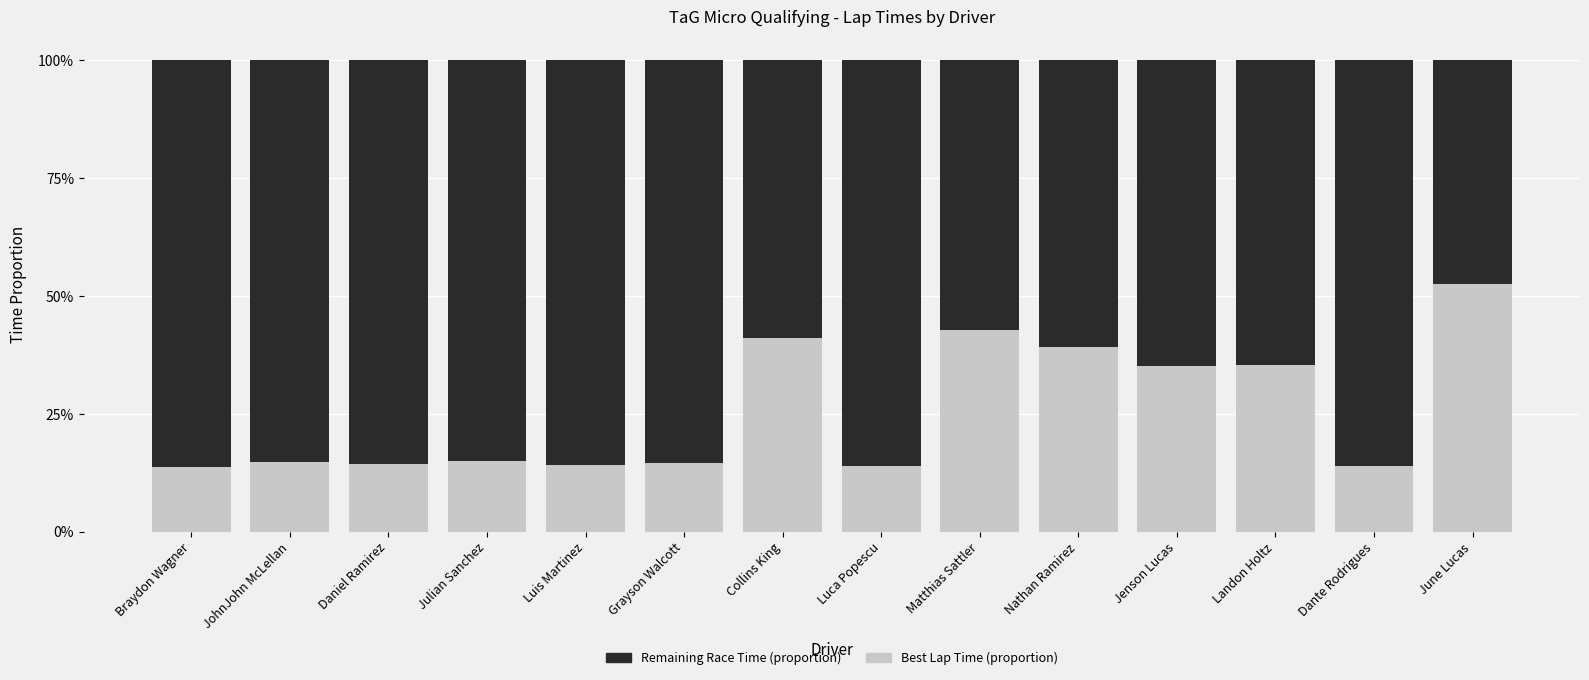

How many bars are there in total?

14